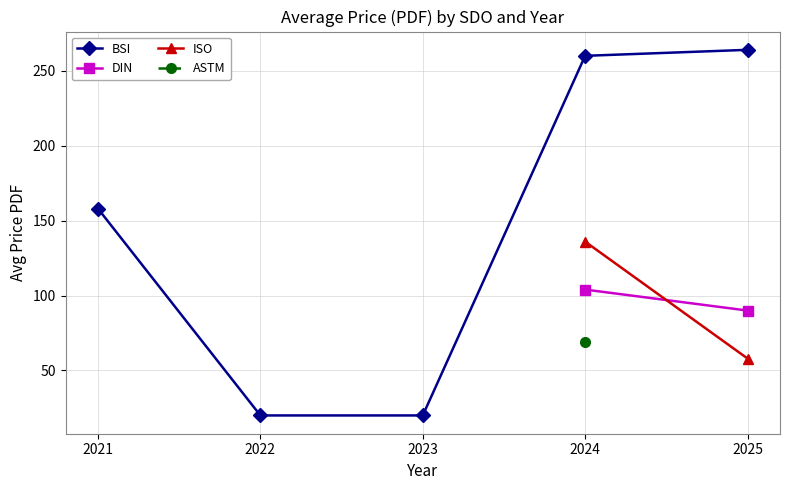

True or false: BSI has more than 1 interior local peaks.

False